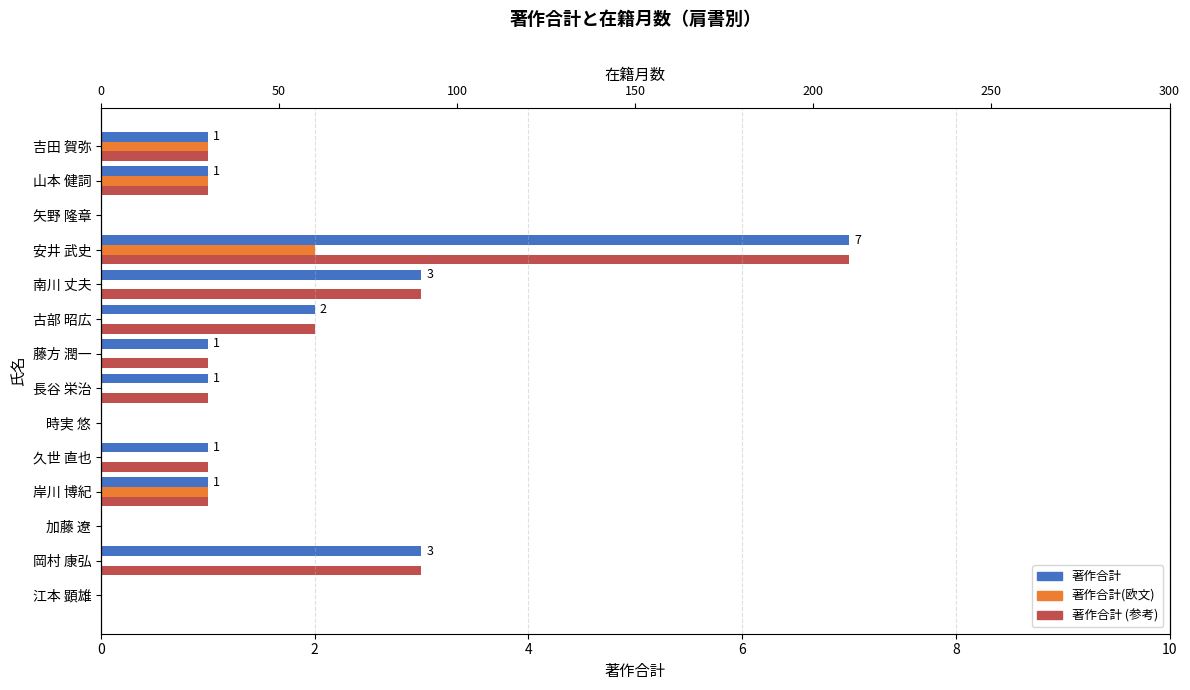

How many distinct data groups are displayed?

3